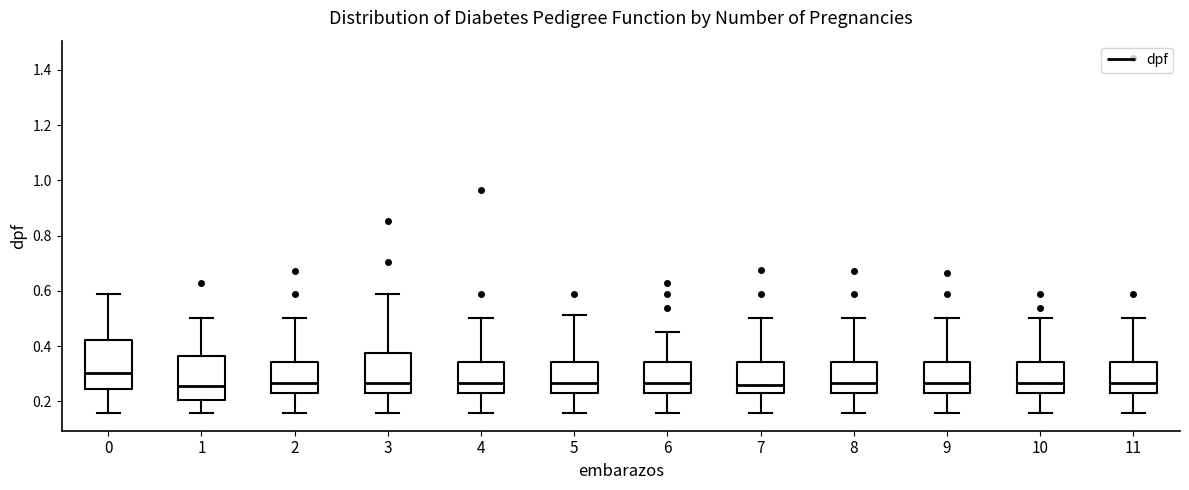

Reading left to right, transcribe this box plot: for each box, give where its median line is, the range the box spans, and where its two whiskers end, as read against the y-axis. The values are not printed on the chart, so give them approximately, as read against the axis.

0: median 0.30, box 0.24 to 0.42, whiskers 0.16 to 0.58
1: median 0.26, box 0.20 to 0.36, whiskers 0.16 to 0.50
2: median 0.26, box 0.24 to 0.34, whiskers 0.16 to 0.50
3: median 0.26, box 0.24 to 0.38, whiskers 0.16 to 0.58
4: median 0.26, box 0.24 to 0.34, whiskers 0.16 to 0.50
5: median 0.26, box 0.24 to 0.34, whiskers 0.16 to 0.52
6: median 0.26, box 0.24 to 0.34, whiskers 0.16 to 0.46
7: median 0.26, box 0.24 to 0.34, whiskers 0.16 to 0.50
8: median 0.26, box 0.24 to 0.34, whiskers 0.16 to 0.50
9: median 0.26, box 0.24 to 0.34, whiskers 0.16 to 0.50
10: median 0.26, box 0.24 to 0.34, whiskers 0.16 to 0.50
11: median 0.26, box 0.24 to 0.34, whiskers 0.16 to 0.50